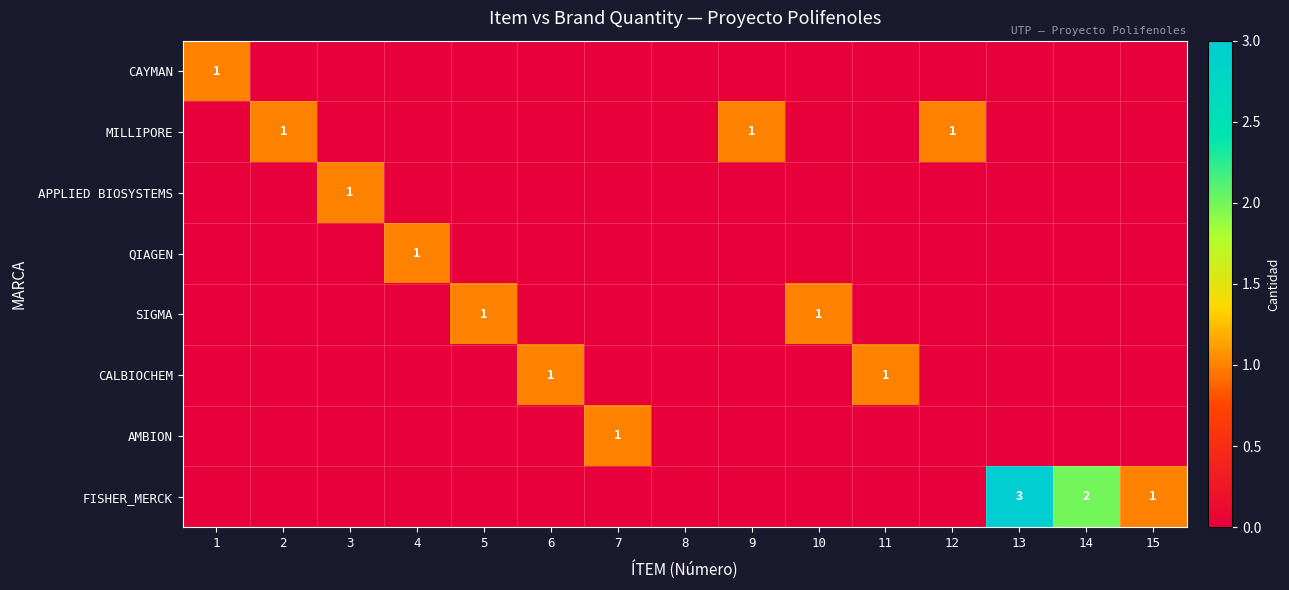

Count the SIGMA values in the range 0 to 1.

15